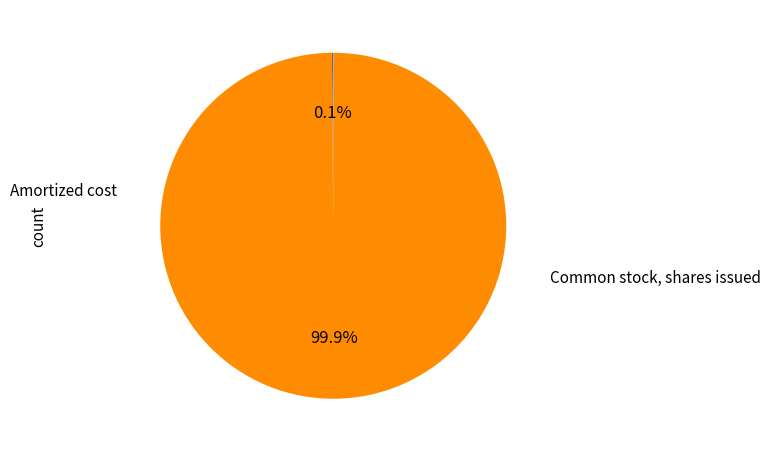

Is there any slice that represents more than half of the pie?

Yes